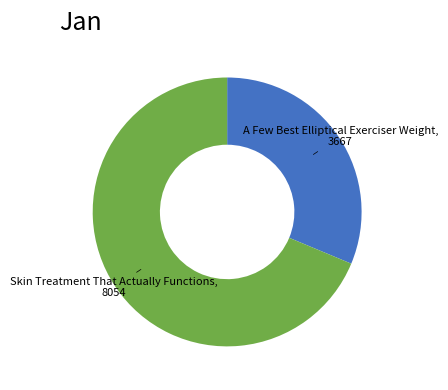

Is there any slice that represents more than half of the pie?

Yes